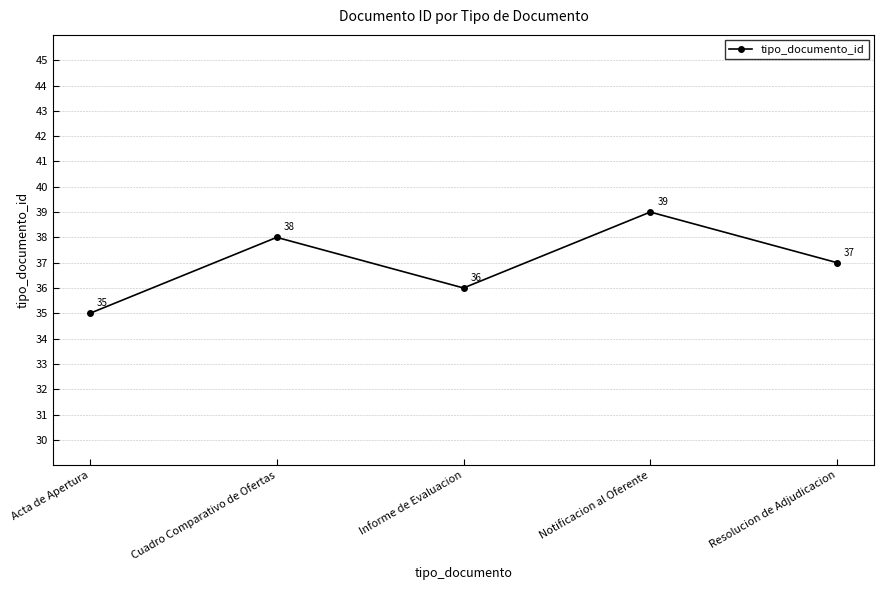

What is the label of the 2nd point from the right?

Notificacion al Oferente